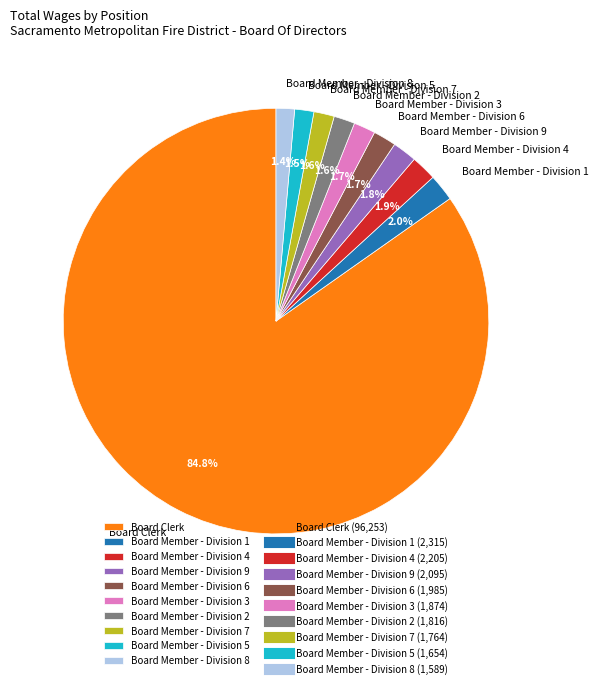

To the nearest percent, what percentage of the pie is Board Member - Division 8?

1%